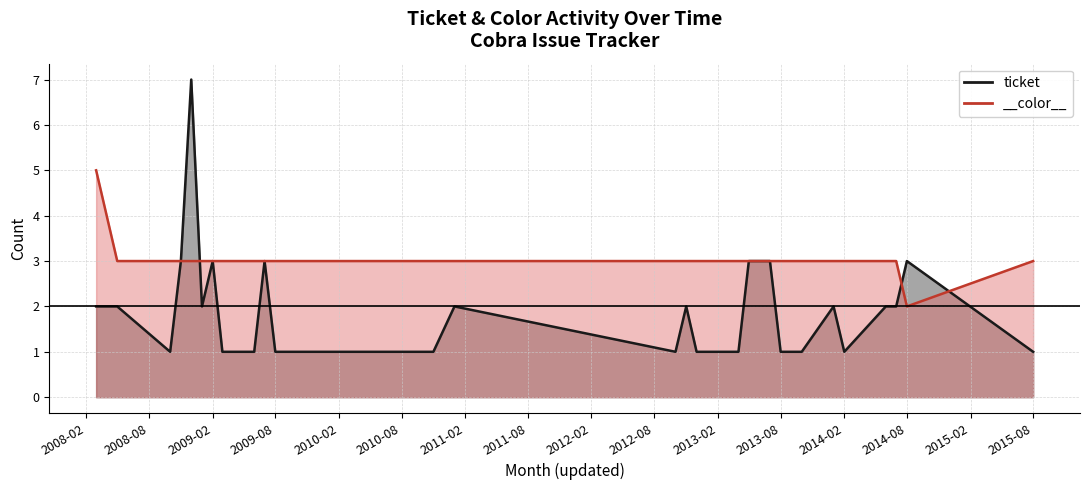

What is the value of the 29th point from the left?

2